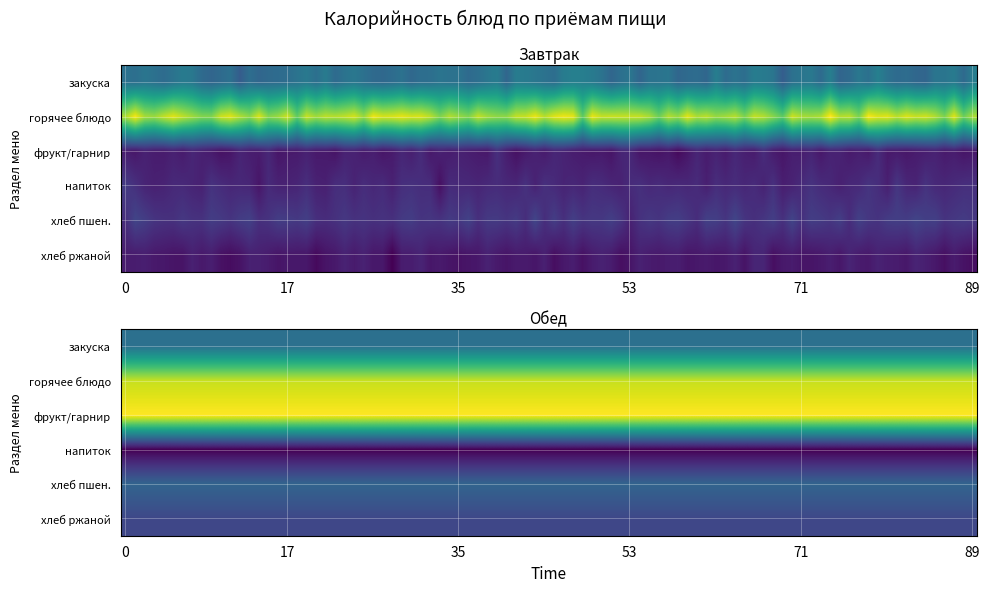

What is the highest value of the Завтрак series?

187.3